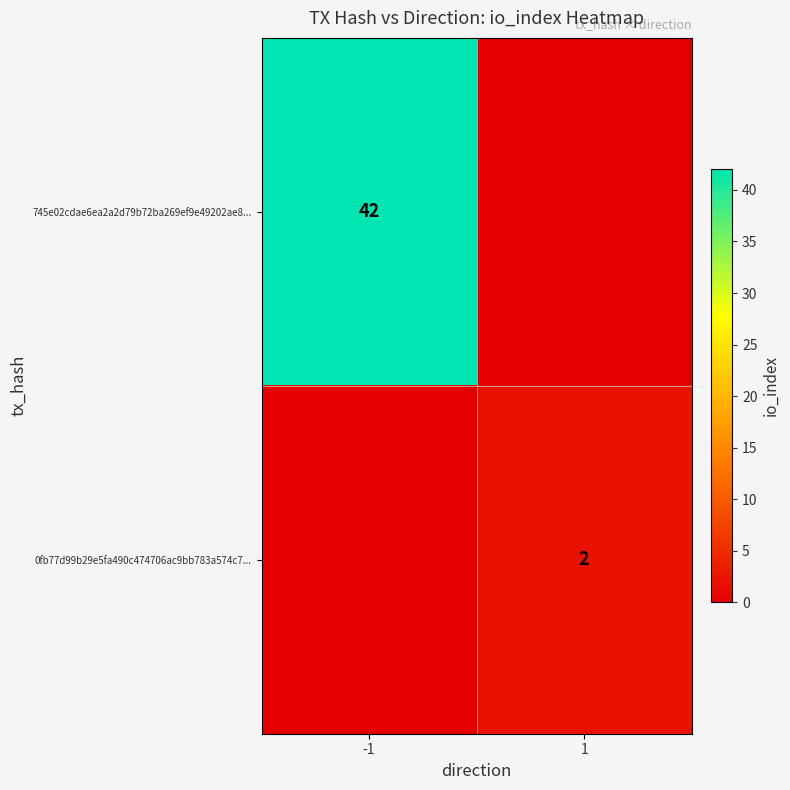

True or false: 745e02cdae6ea2a2d79b72ba269ef9e49202ae8... has a value of 23 at -1.

False